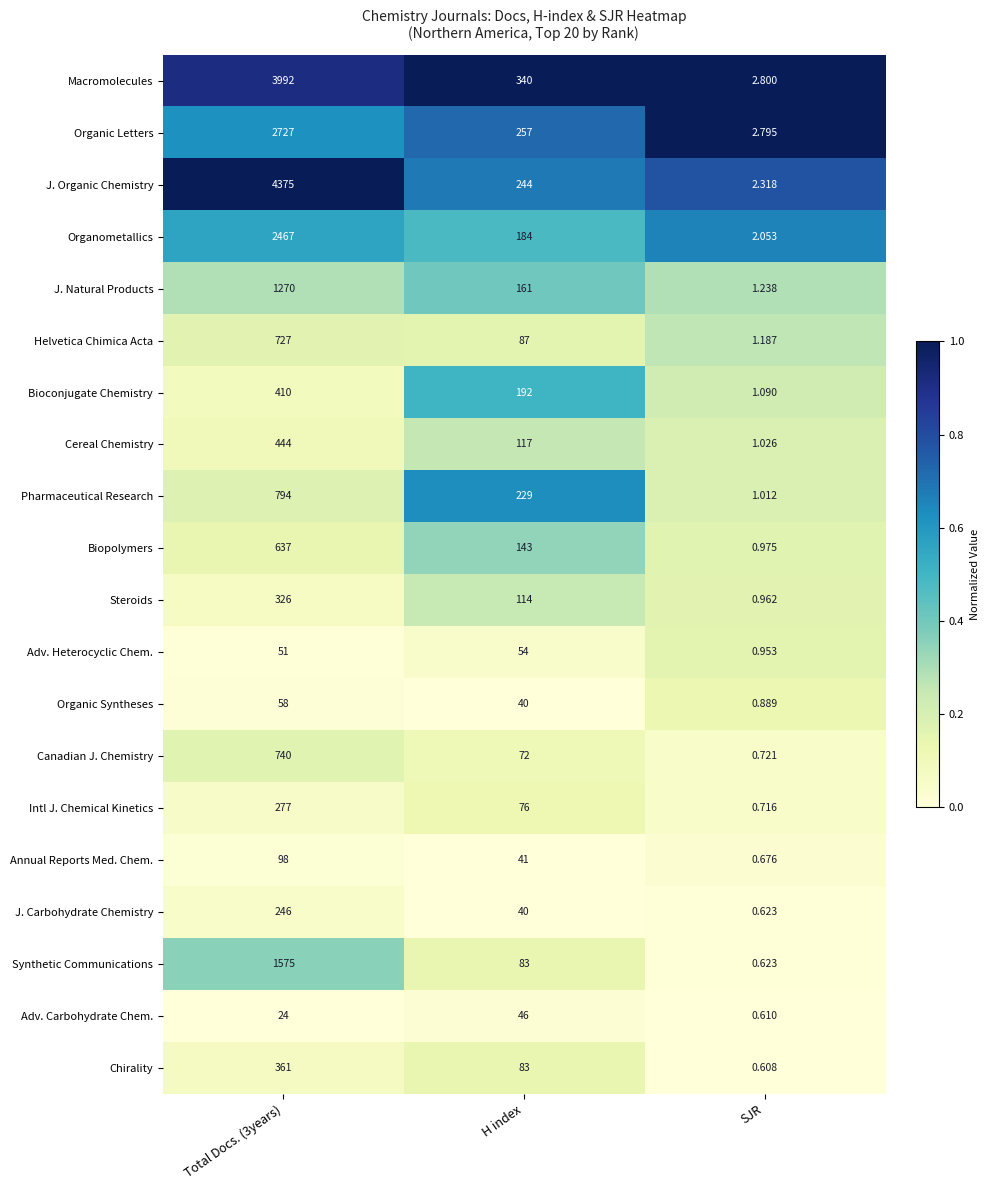

Which series changed the most between H index and SJR?

Macromolecules